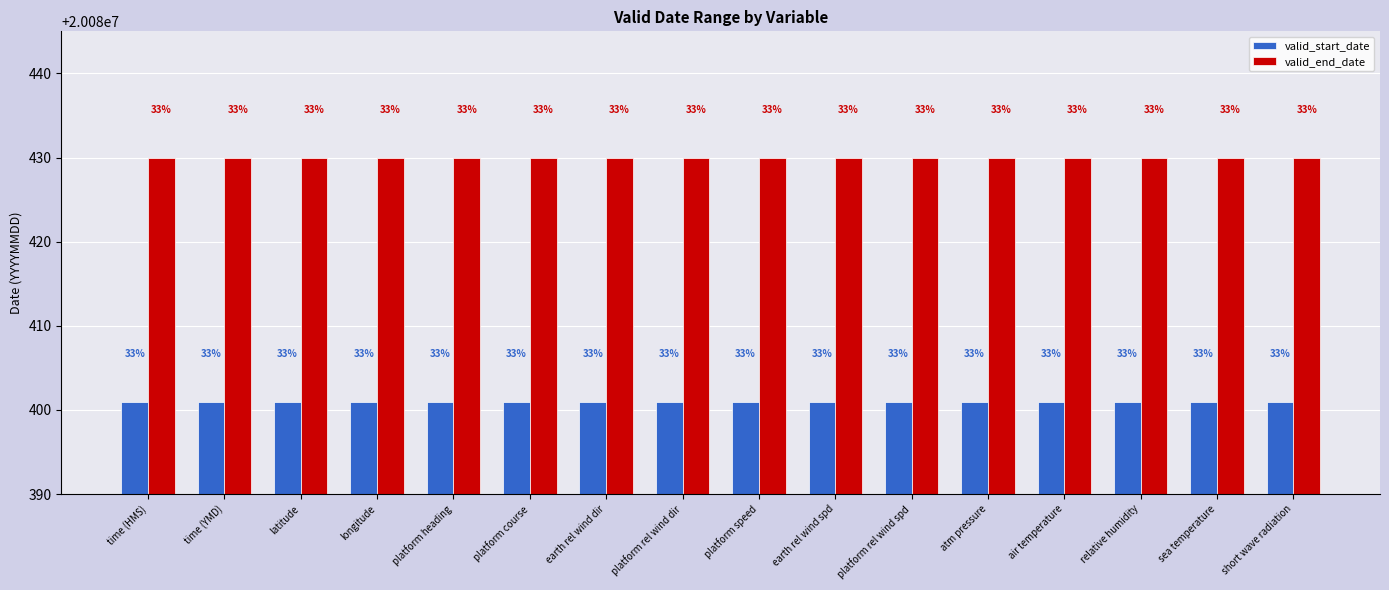

What is the average value of the valid_start_date series?

20080401